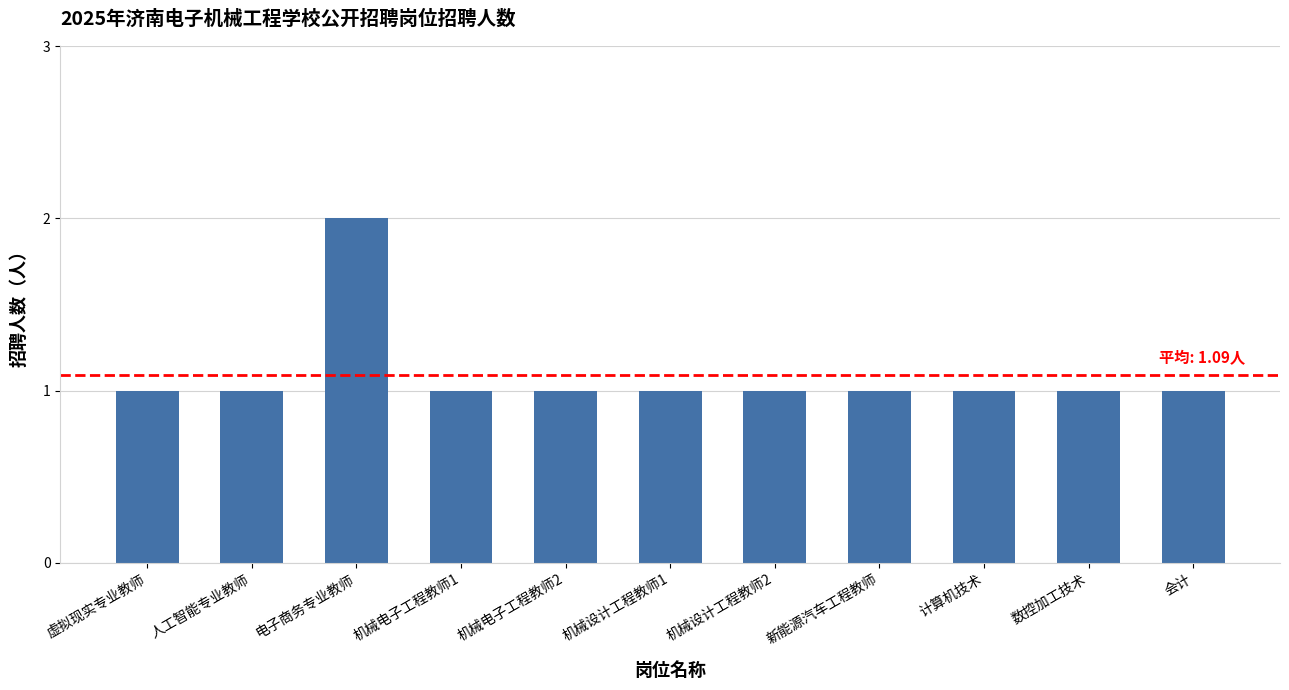

Count the number of categories in the chart.

11